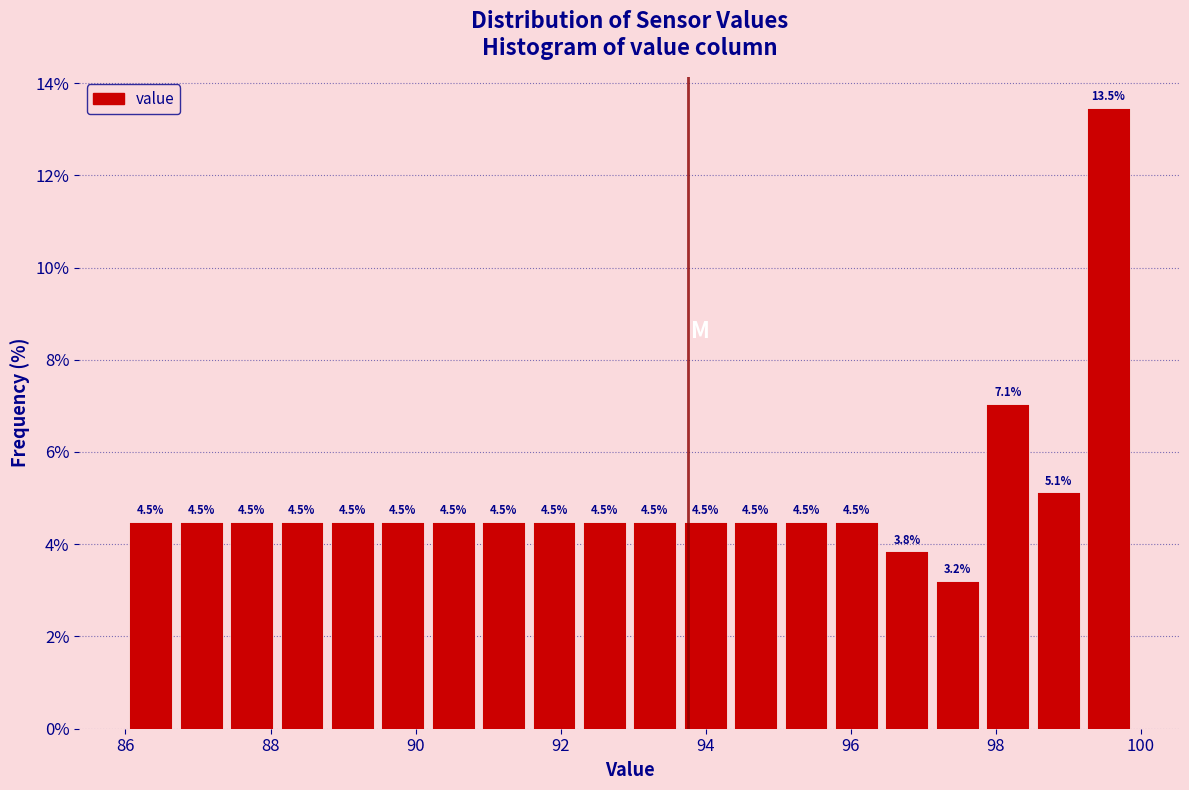

Around what value on the x-axis is the tallest bar? Give the approximate position of its centre, as read against the axis.

99.6